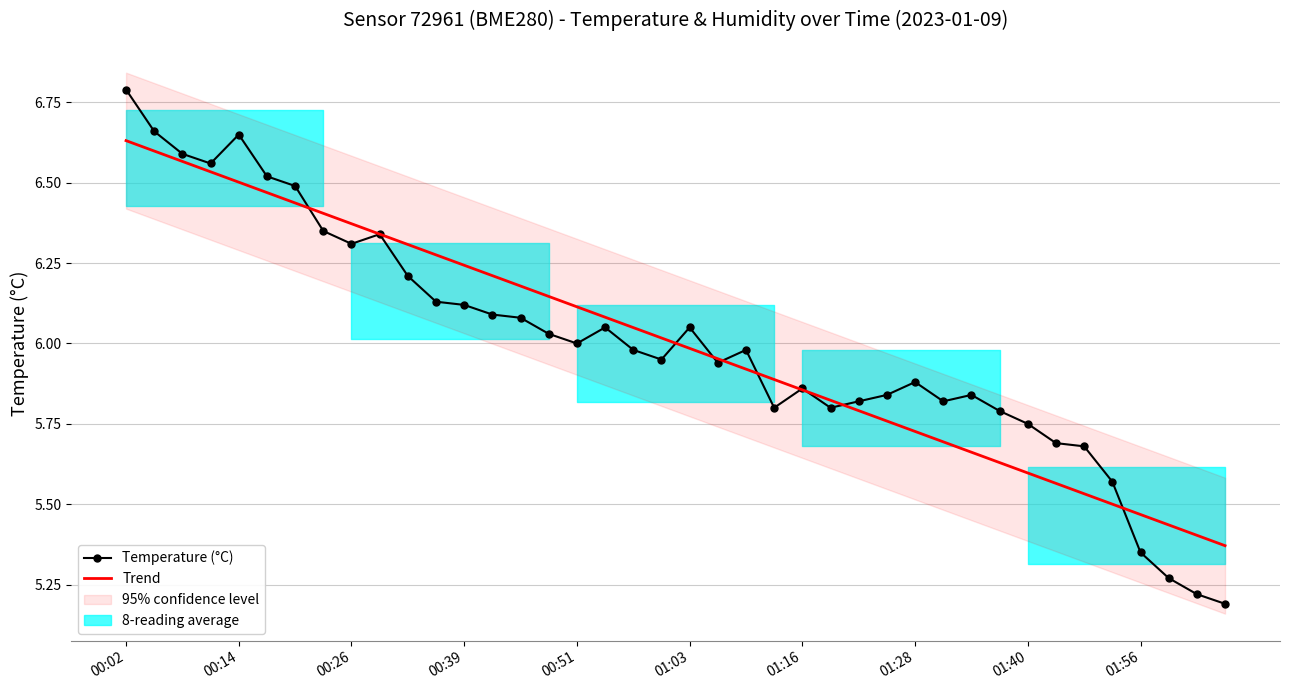

List the series in order of their overall mean, highest first.

Temperature (°C), Trend